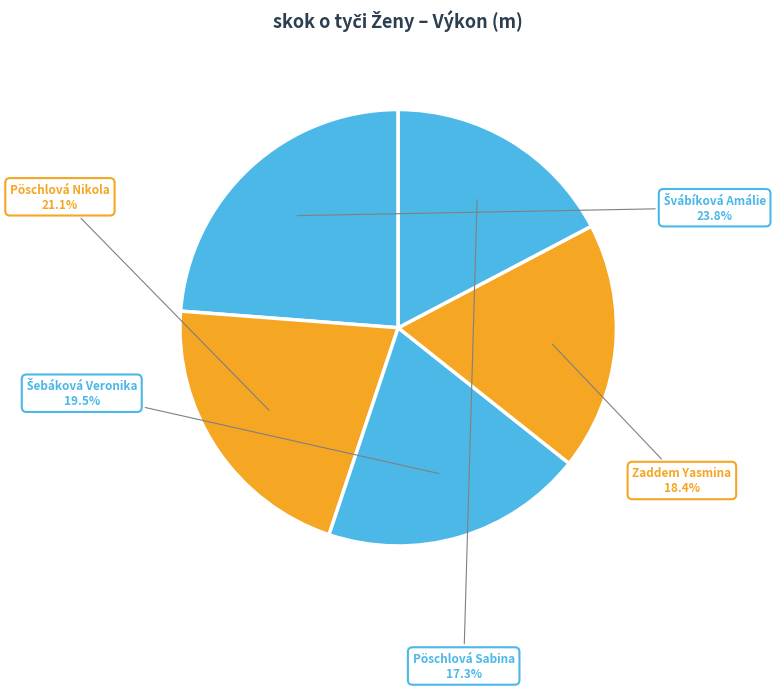

Which category has the smallest portion of the pie?

Pöschlová Sabina